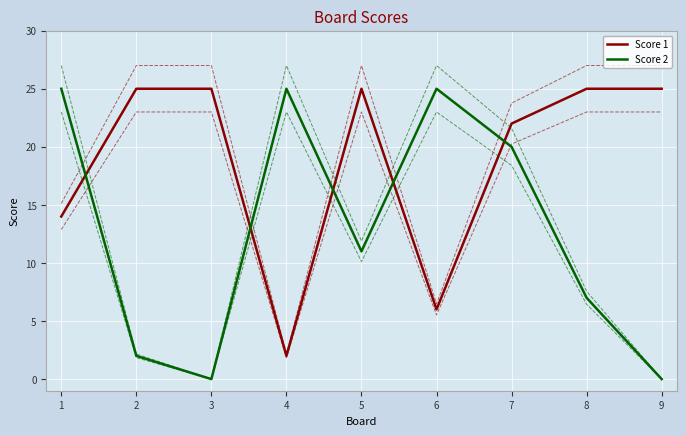

Is this an area chart (filled region under the line)?

No